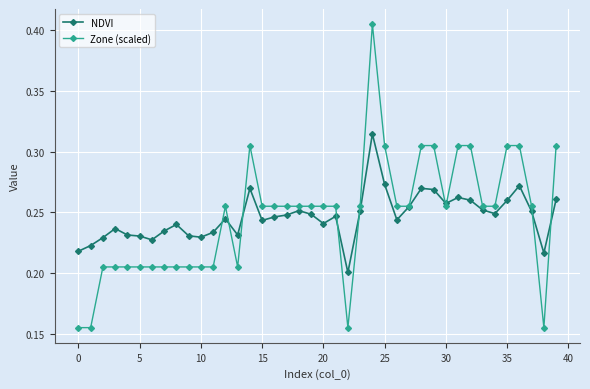

How many NDVI values are between 0 and 1?

40